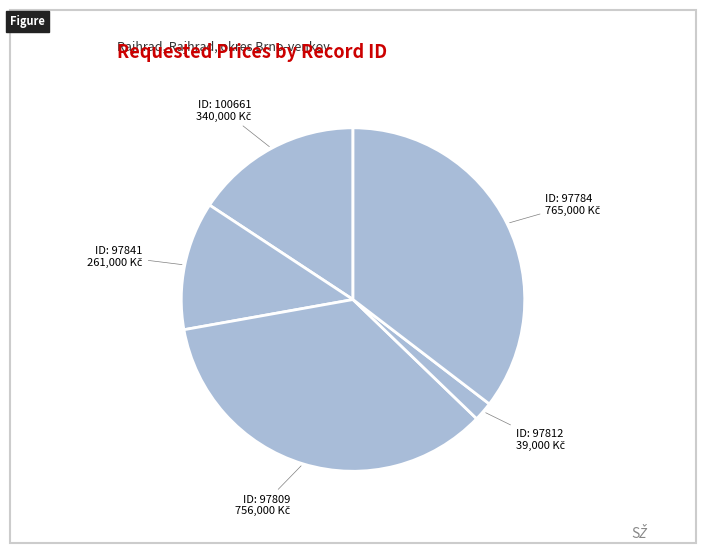

What is the smallest slice in the pie chart?

97812